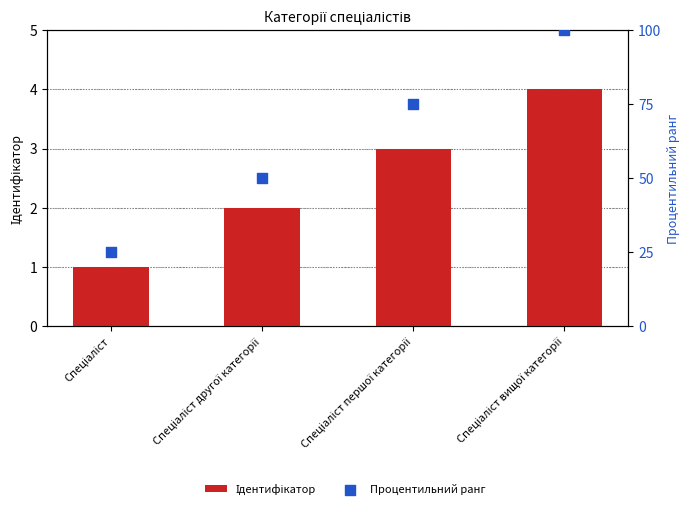

What is the total value across all series at Спеціаліст?

26